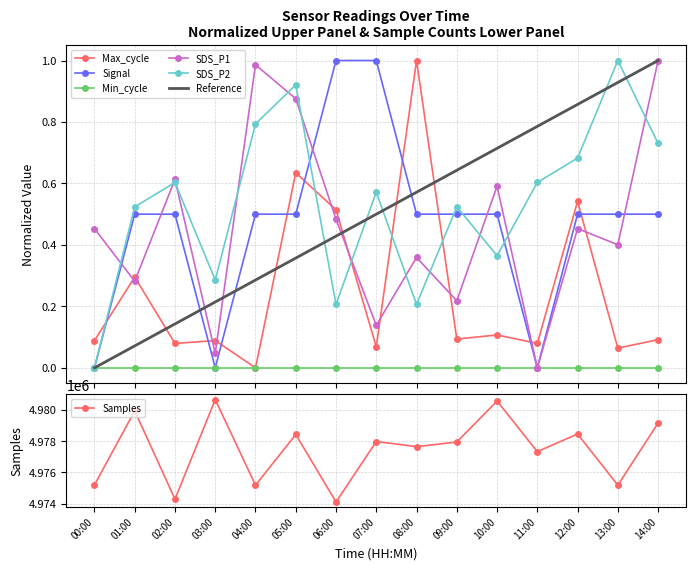

True or false: Samples and Max_cycle cross at least once.

False